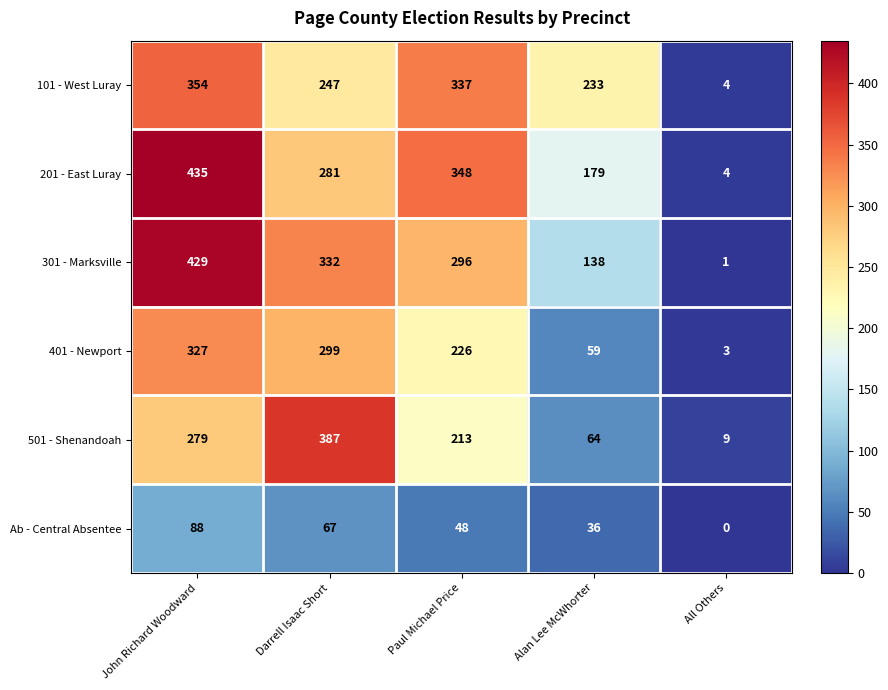

At which category is the sum across all series the highest?

John Richard Woodward